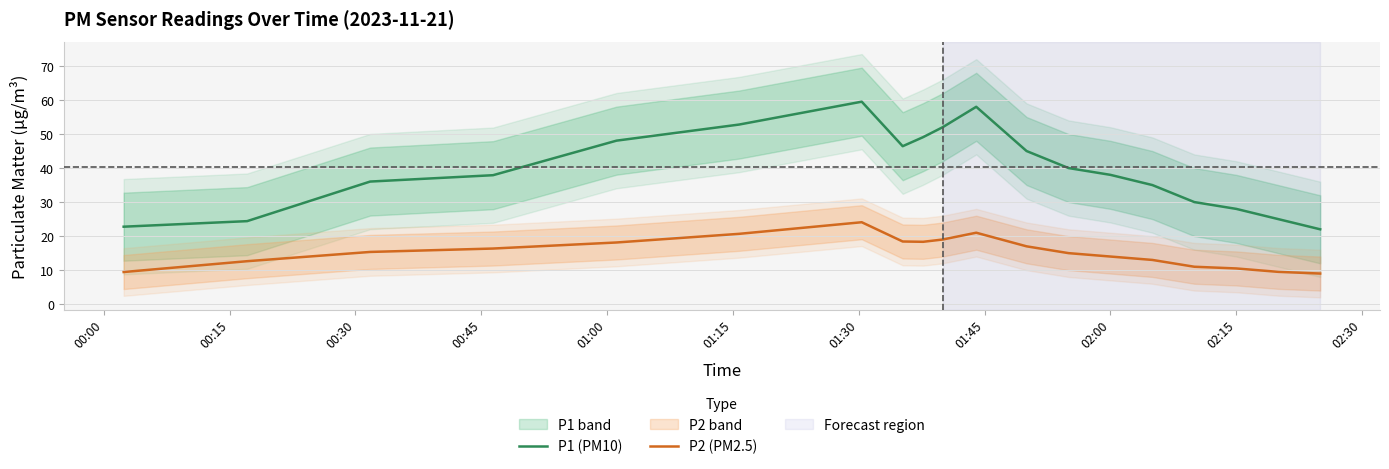

True or false: P1 (PM10) and P2 (PM2.5) intersect in this chart.

False